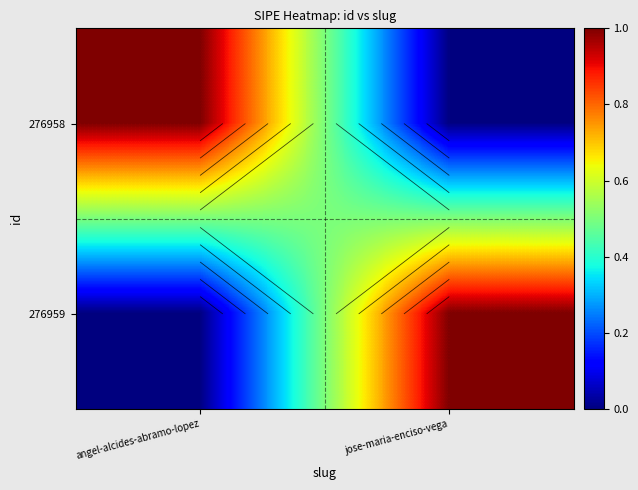

Which has a higher value, angel-alcides-abramo-lopez or jose-maria-enciso-vega?

angel-alcides-abramo-lopez